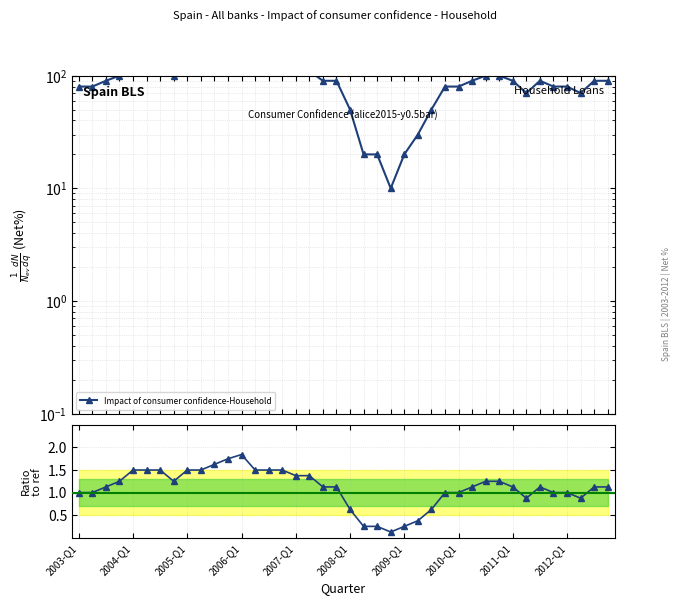

What is the ratio of the value at 21 to the value at 14?

0.2